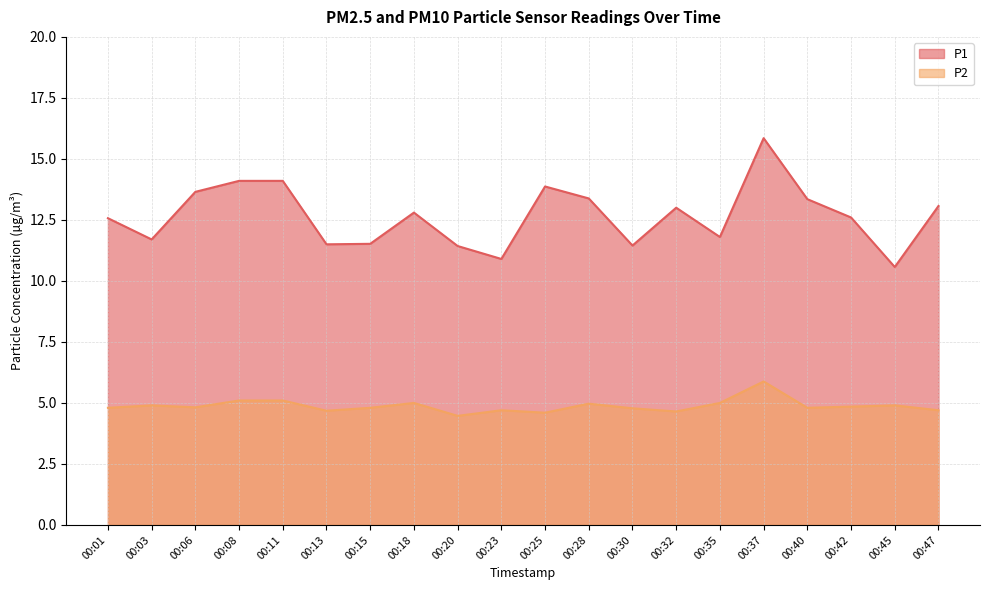

How many data points in P1 are above 12?

12